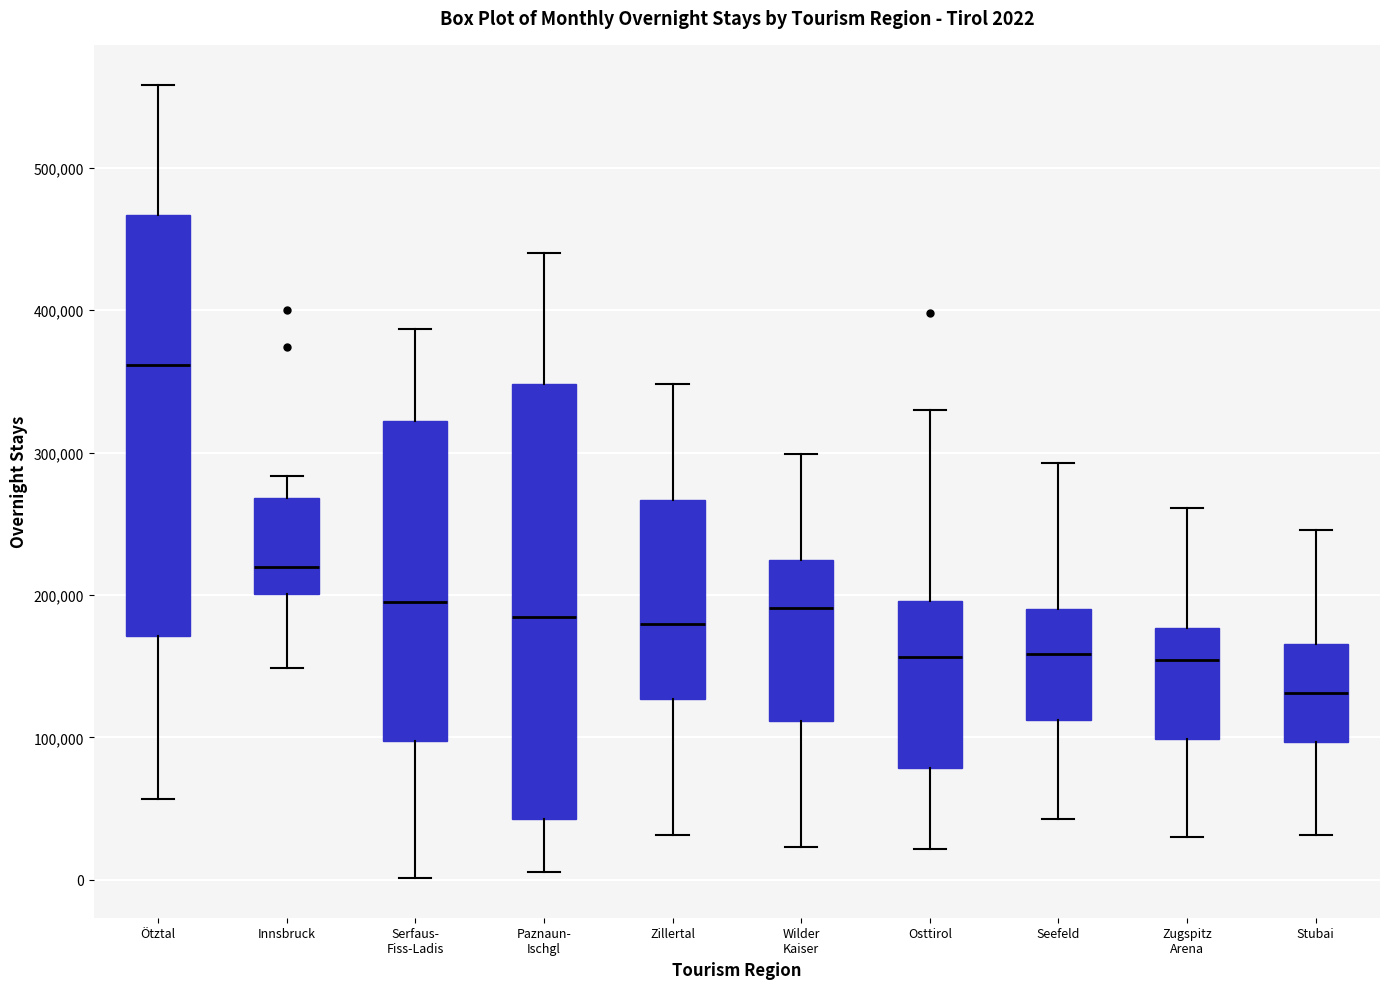

Which box has the lowest median line?

Stubai